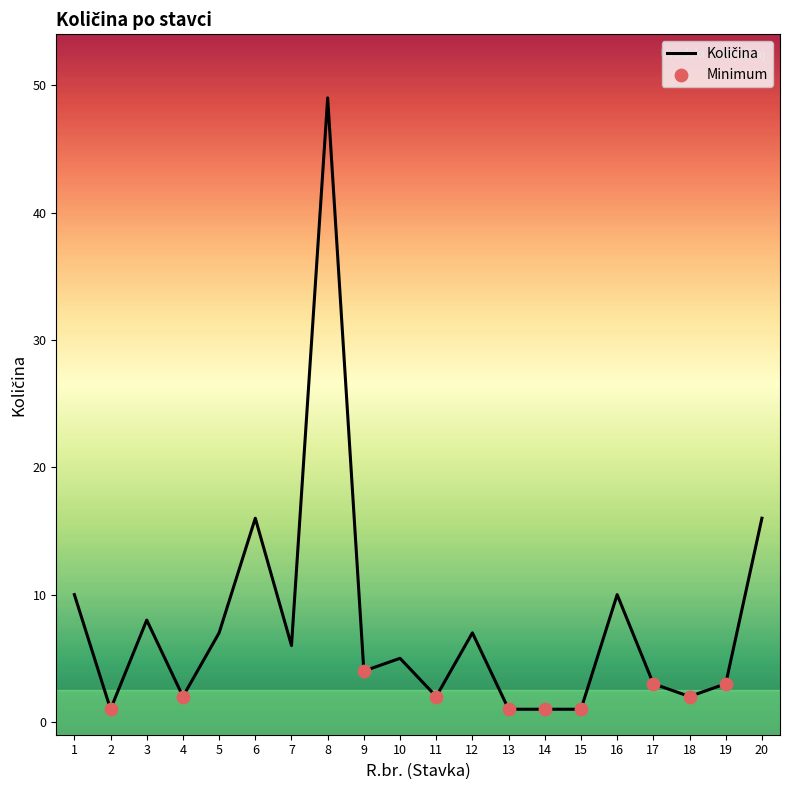

What is the ratio of the value at 13 to the value at 9?

0.2